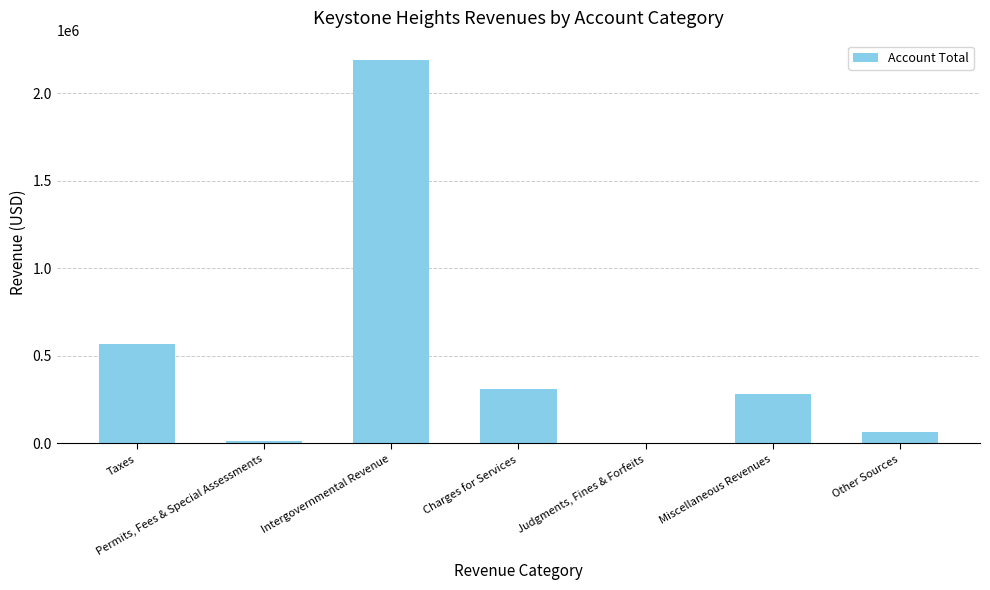

Are the bars horizontal?

No